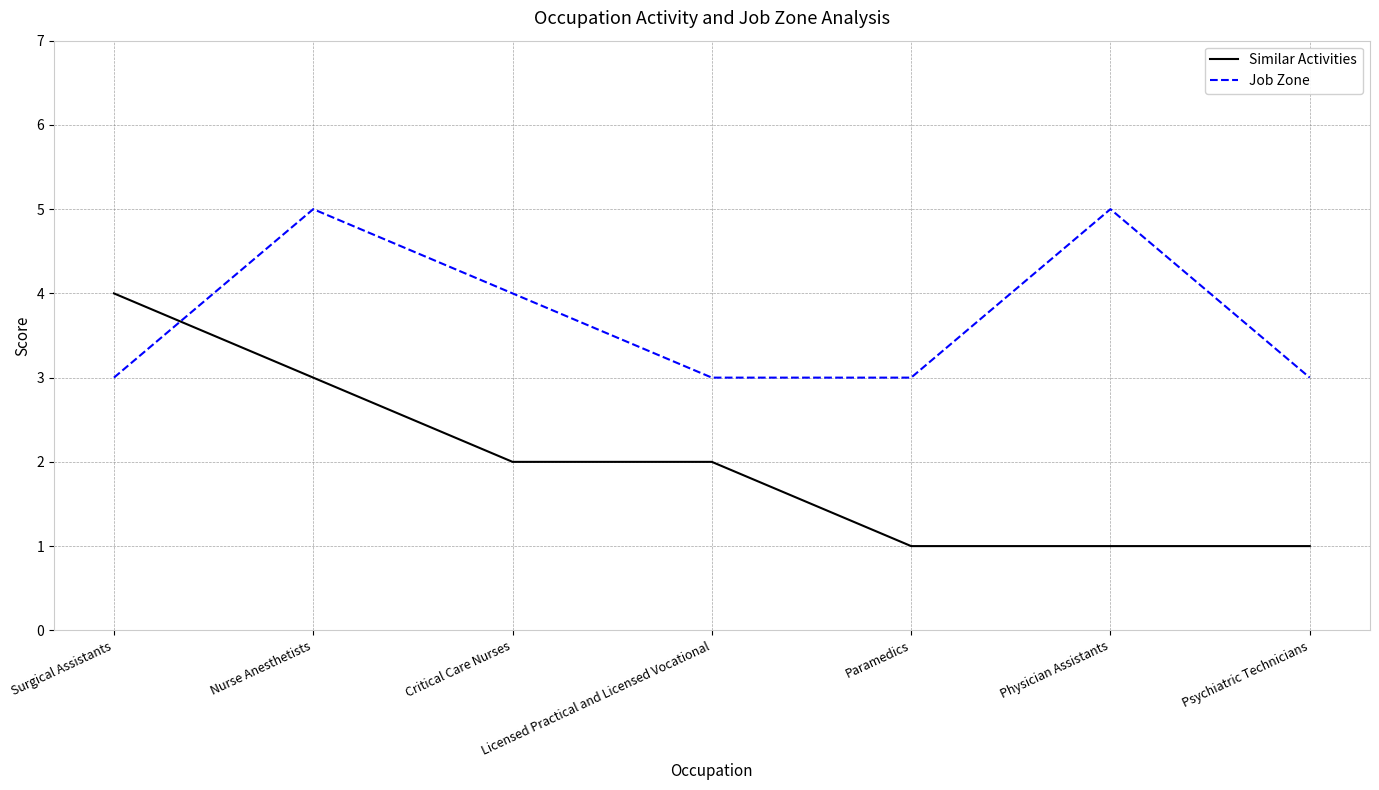

Between Licensed Practical and Licensed Vocational and Physician Assistants, which series saw the biggest shift?

Job Zone